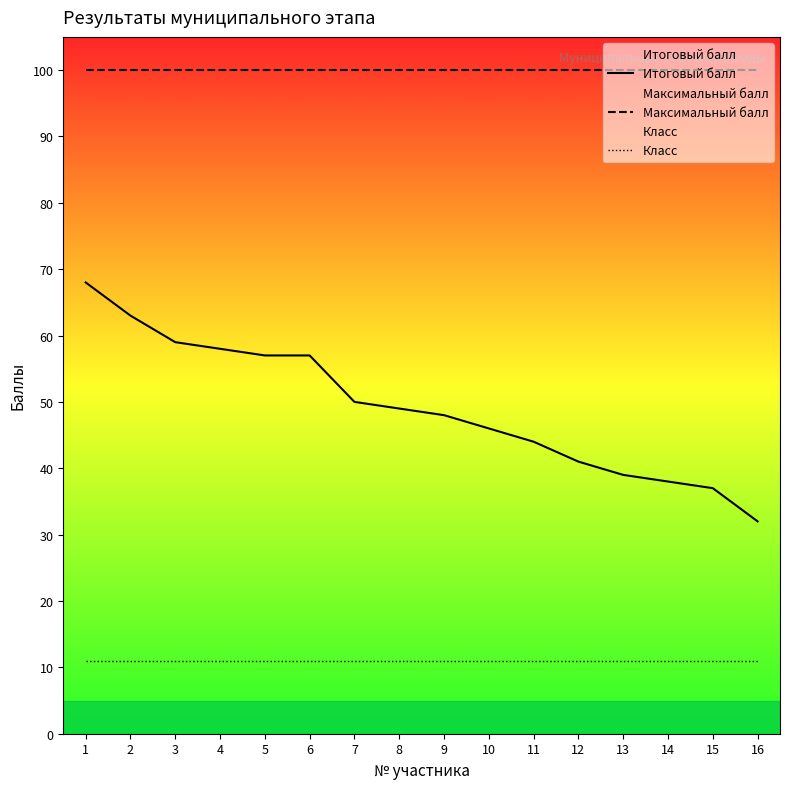

True or false: Итоговый балл has a value of 41 at 12.

True